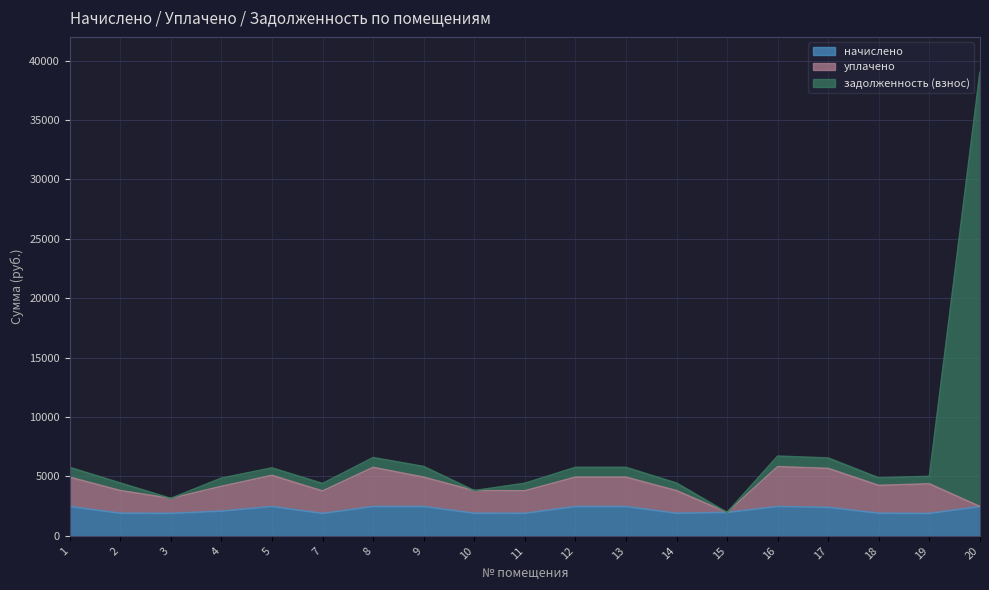

What is the spread (max minus min) of values at 16?

4242.3